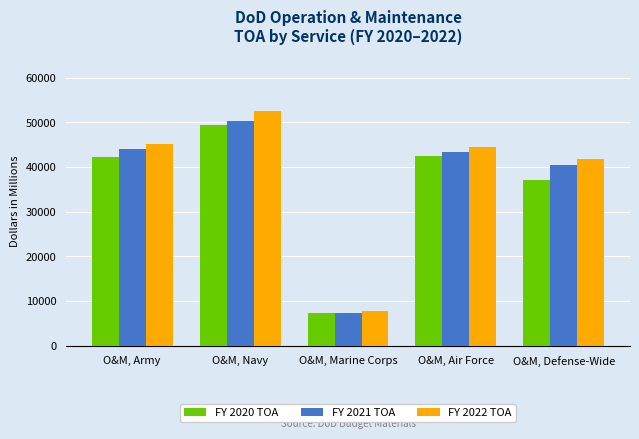

Rank the categories by FY 2021 TOA value from lowest to highest.

O&M, Marine Corps, O&M, Defense-Wide, O&M, Air Force, O&M, Army, O&M, Navy